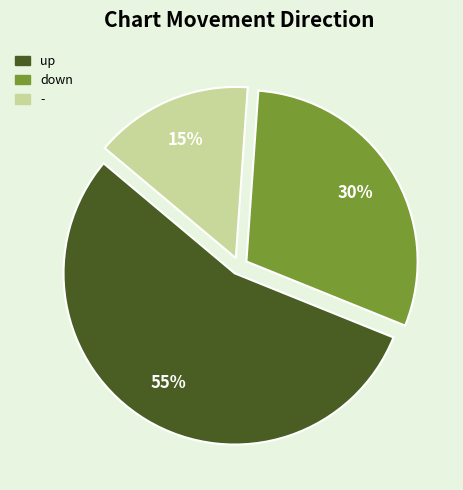

What percentage is the - slice, to the nearest percent?

15%